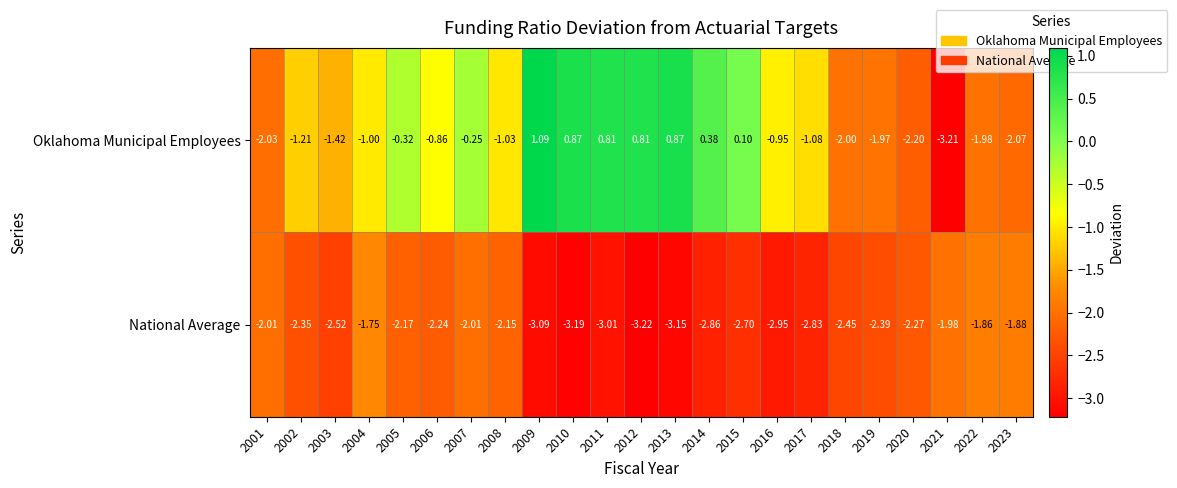

Which series has the largest total across all categories?

Oklahoma Municipal Employees